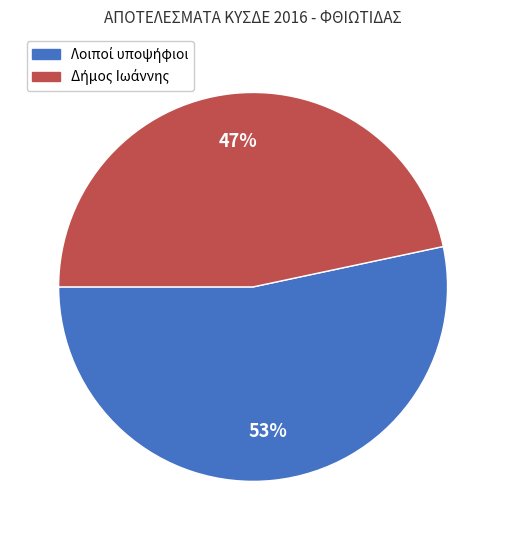

Is there a majority slice in this chart?

Yes